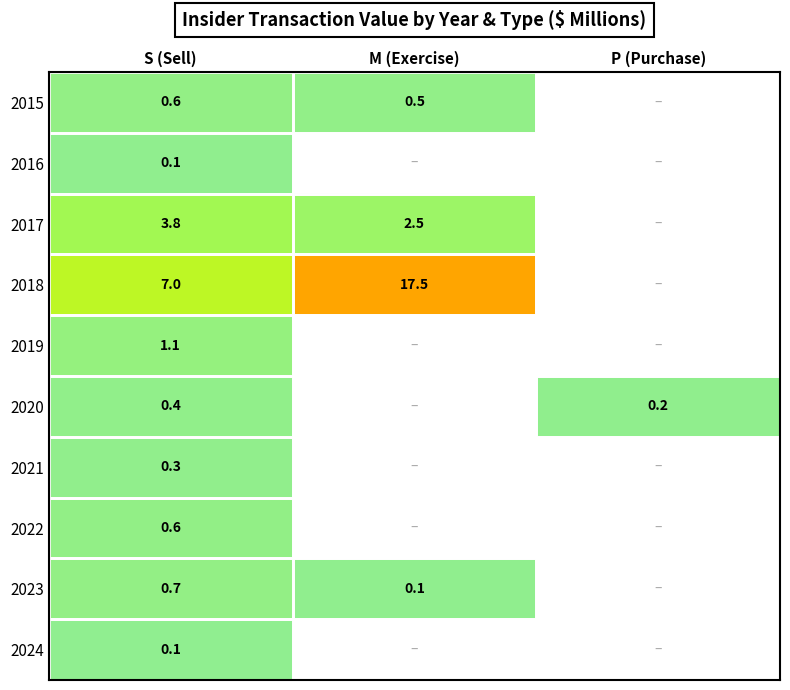

What is the sum of the 2018 values at M (Exercise) and S (Sell)?

24.5